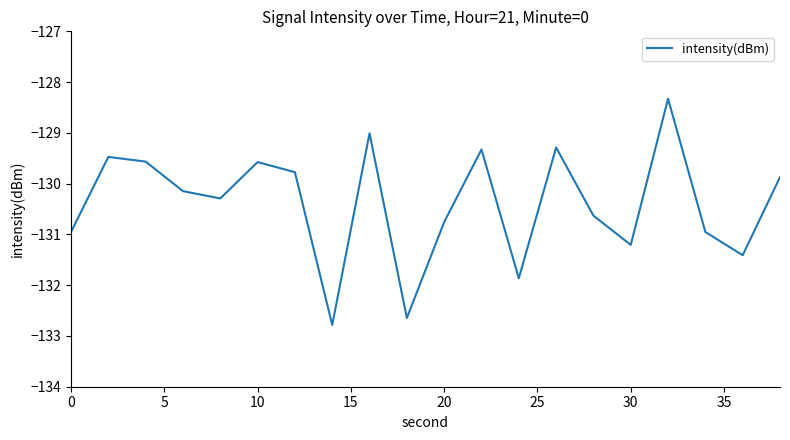

What is the maximum value shown in the chart?

-128.3